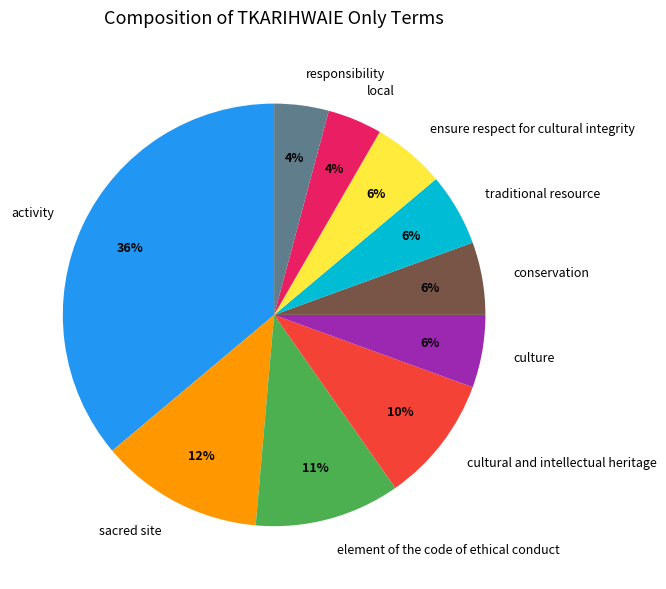

To the nearest percent, what portion does traditional resource represent?

6%